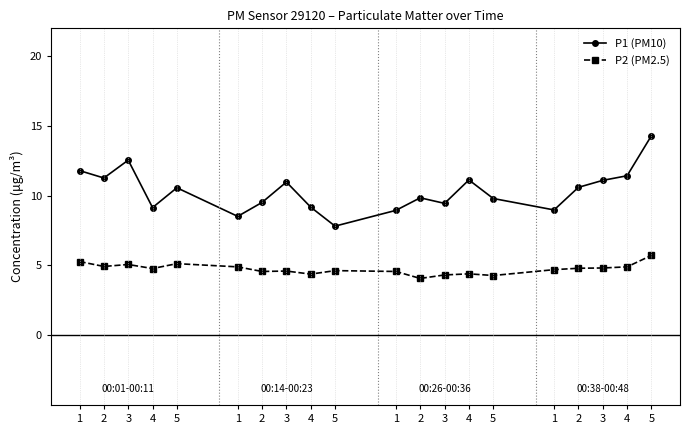

What is the difference between the highest and lowest values at 2?

6.3